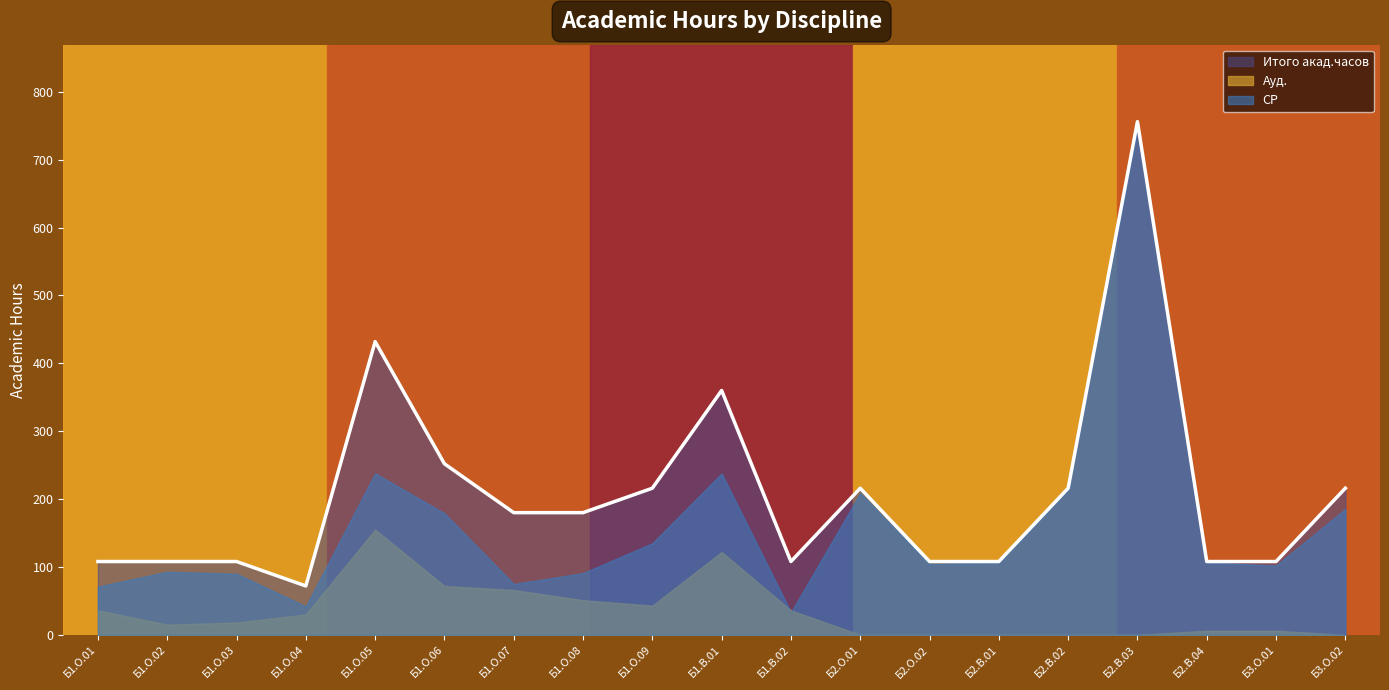

Rank the categories by СР value from lowest to highest.

Б1.В.02, Б1.О.04, Б1.О.01, Б1.О.07, Б1.О.03, Б1.О.08, Б1.О.02, Б3.О.01, Б2.О.02, Б2.В.01, Б2.В.04, Б1.О.09, Б1.О.06, Б3.О.02, Б2.О.01, Б2.В.02, Б1.В.01, Б1.О.05, Б2.В.03